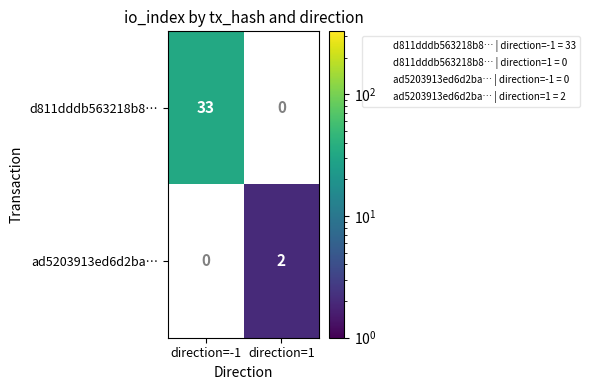

Rank the categories by d811dddb563218b8… value from highest to lowest.

direction=-1, direction=1